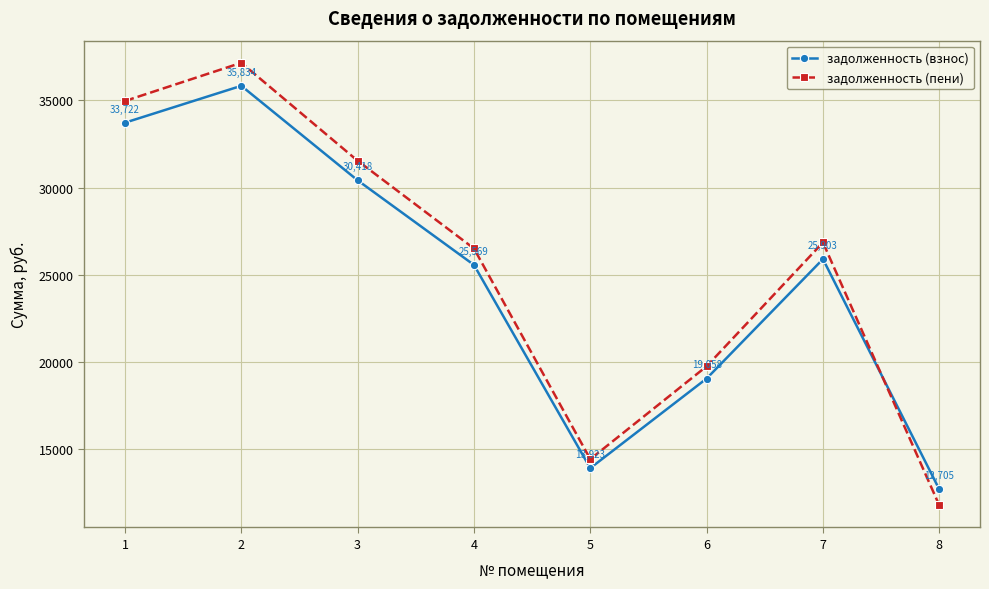

Rank the series at 5 from lowest to highest value.

задолженность (взнос), задолженность (пени)